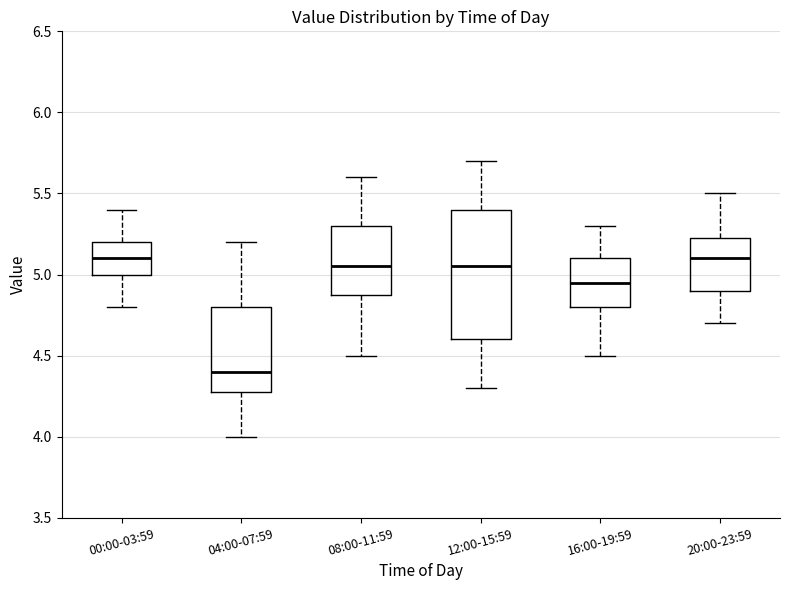

Which box is the tallest, from its lower edge to its upper edge?

12:00-15:59